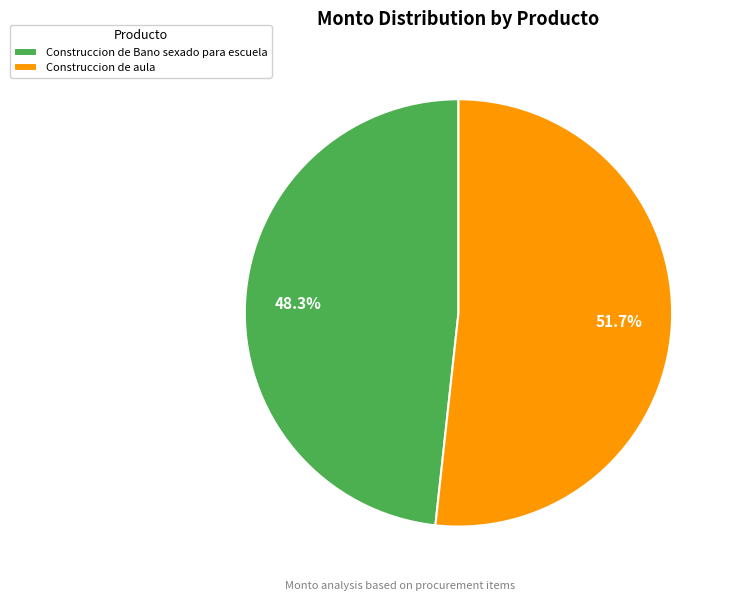

What is the largest slice in the pie chart?

Construccion de aula